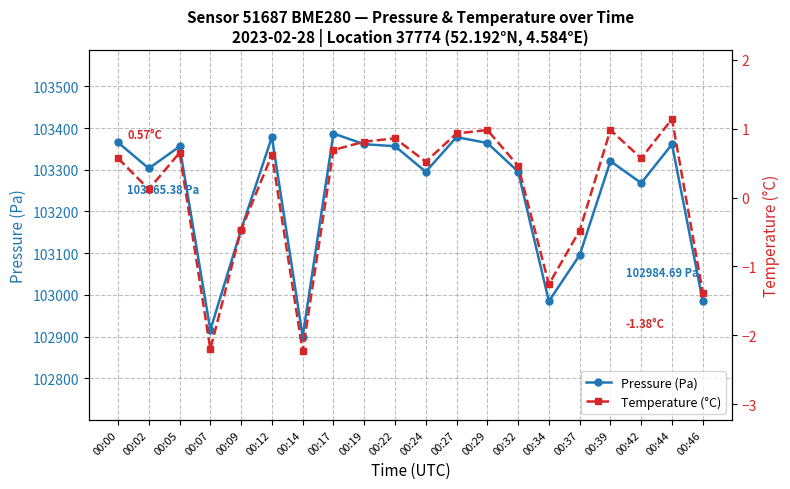

How many categories are shown in the chart?

20